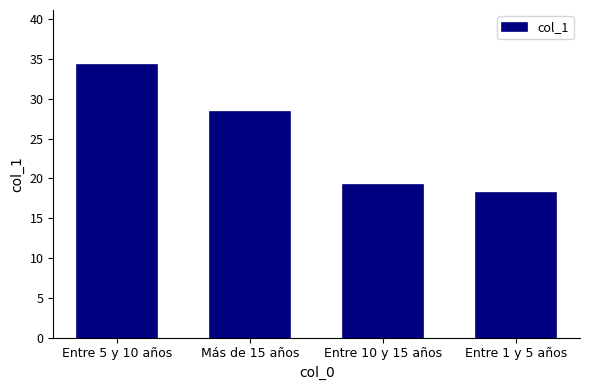

What position from the left is Más de 15 años?

2